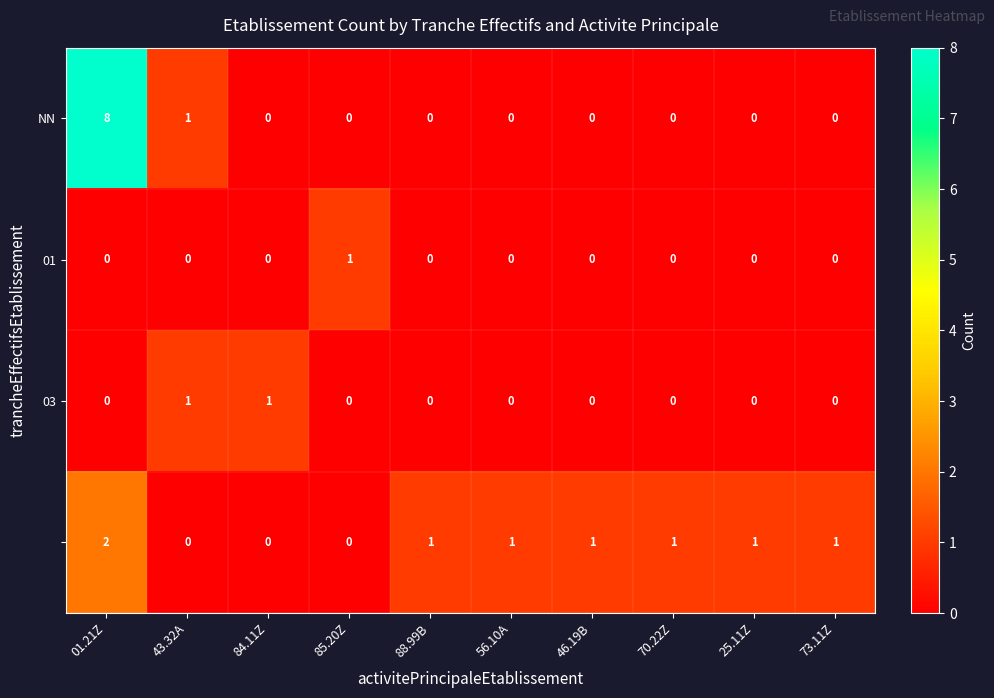

What is the total value across all series at 25.11Z?

1